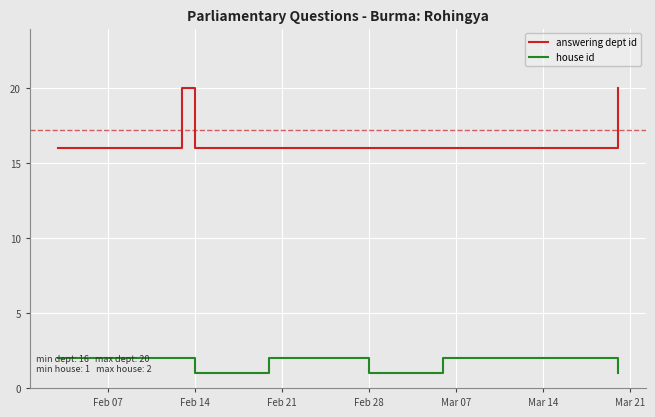

Which has a higher value, Mar 07 or Feb 28?

Mar 07